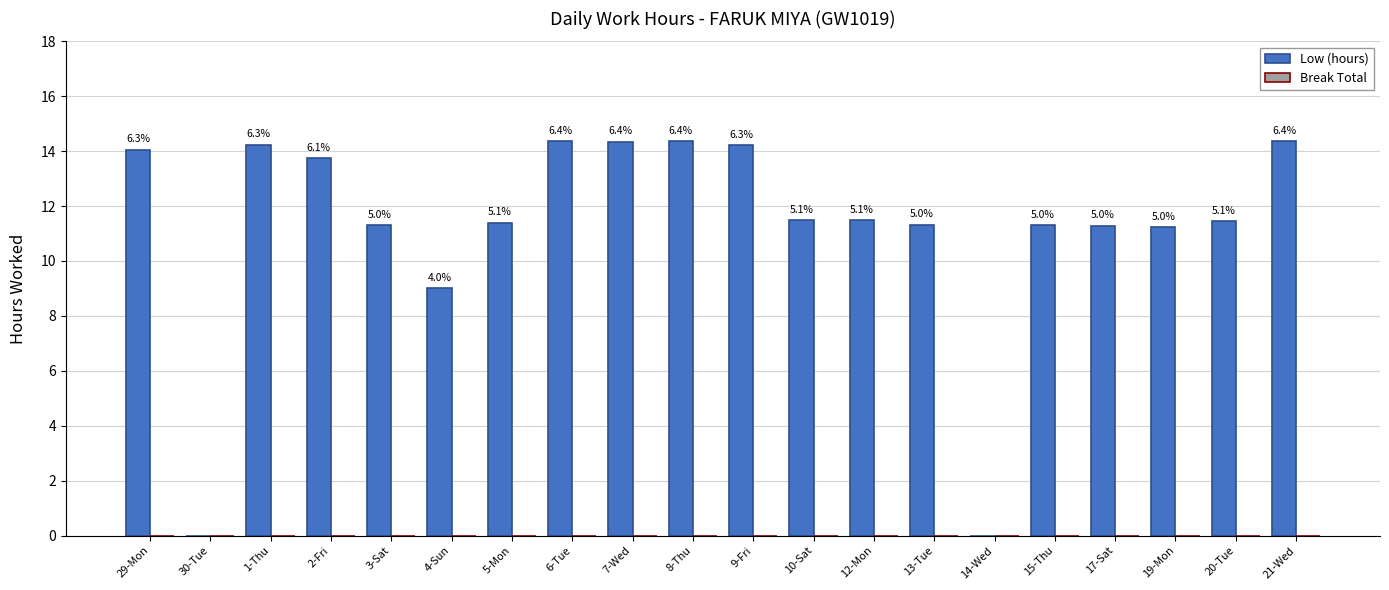

Reading left to right, what are all the values shown in this chart?

Low (hours): 14.1	0.0	14.2	13.7	11.3	9.0	11.4	14.4	14.3	14.4	14.2	11.5	11.5	11.3	0.0	11.3	11.3	11.2	11.4	14.4
Break Total: 0.0	0.0	0.0	0.0	0.0	0.0	0.0	0.0	0.0	0.0	0.0	0.0	0.0	0.0	0.0	0.0	0.0	0.0	0.0	0.0